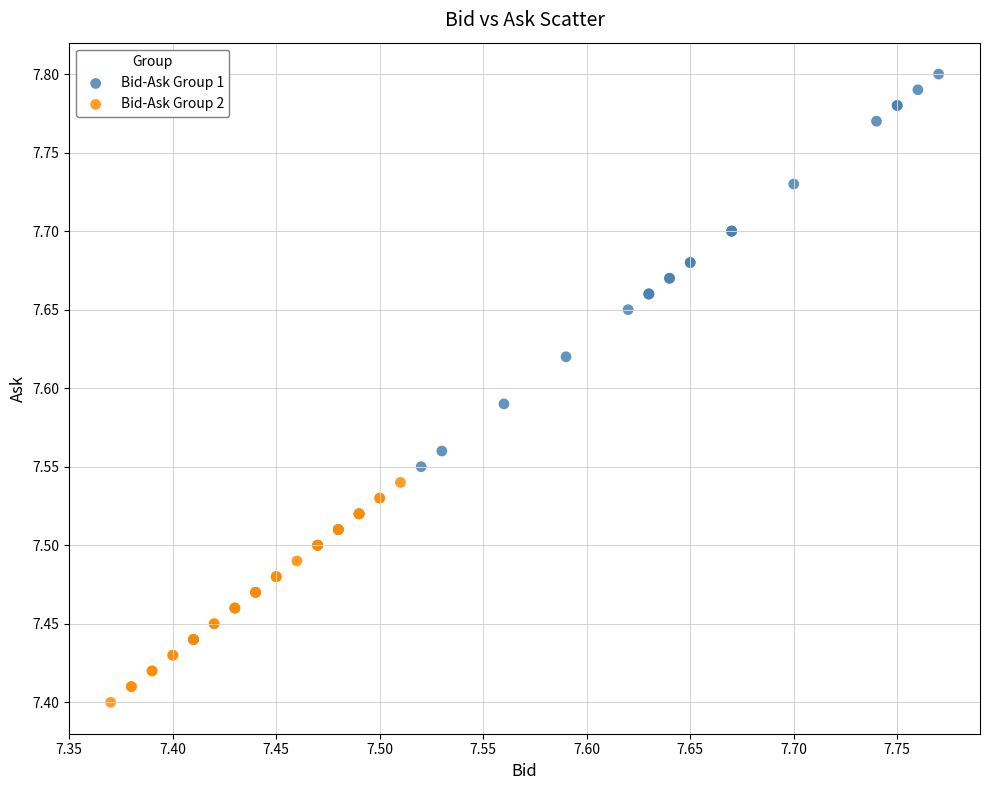

Which series reaches the maximum Y coordinate?

Bid-Ask Group 1